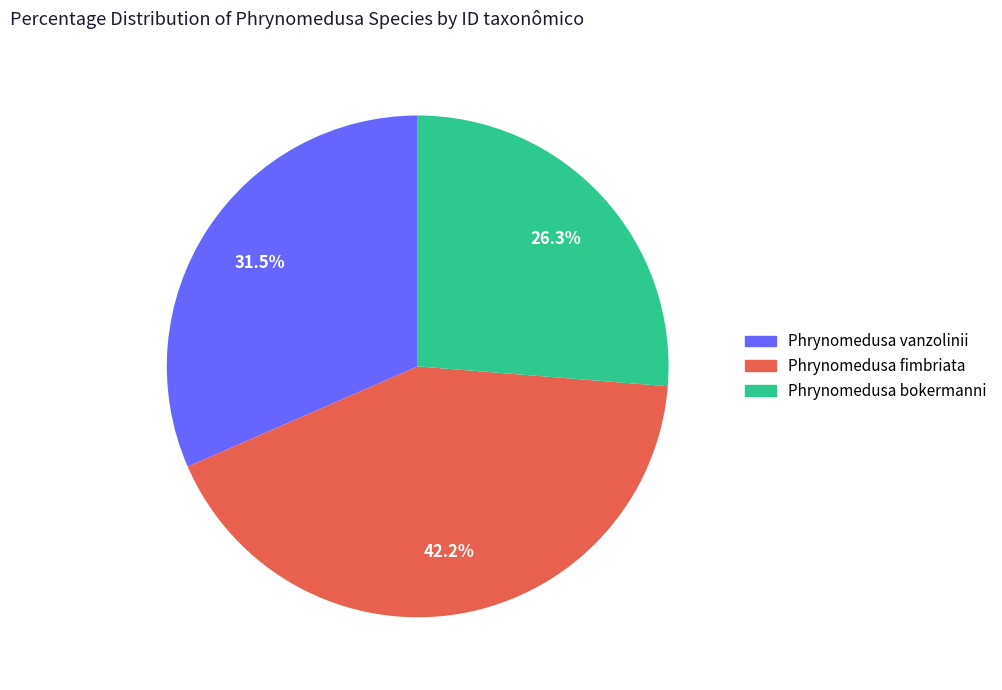

What percentage do Phrynomedusa vanzolinii and Phrynomedusa bokermanni together represent?

57.8%